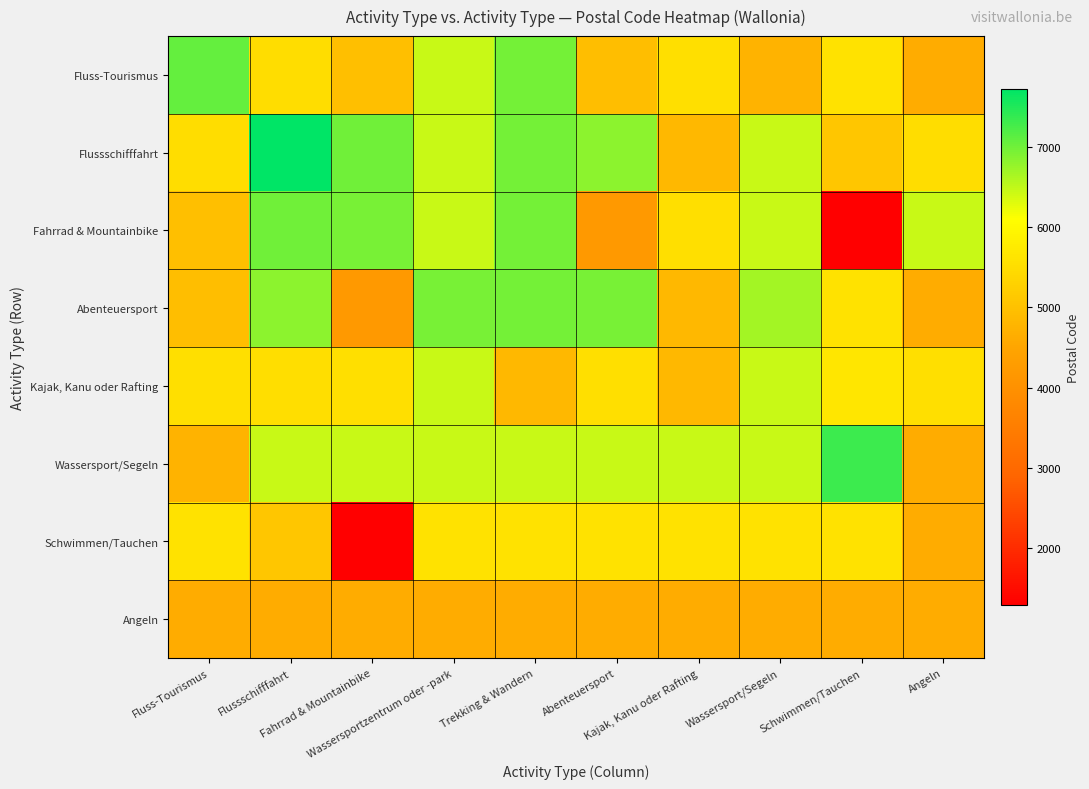

Reading left to right, transcribe all the data shown in this chart.

Fluss-Tourismus: Fluss-Tourismus=7070	Flussschifffahrt=5500	Fahrrad & Mountainbike=4970	Wassersportzentrum oder -park=6440	Trekking & Wandern=6983	Abenteuersport=4950	Kajak, Kanu oder Rafting=5550	Wassersport/Segeln=4750	Schwimmen/Tauchen=5590	Angeln=4630
Flussschifffahrt: Fluss-Tourismus=5500	Flussschifffahrt=7710	Fahrrad & Mountainbike=6987	Wassersportzentrum oder -park=6440	Trekking & Wandern=6983	Abenteuersport=6830	Kajak, Kanu oder Rafting=4845	Wassersport/Segeln=6440	Schwimmen/Tauchen=5100	Angeln=5500
Fahrrad & Mountainbike: Fluss-Tourismus=4970	Flussschifffahrt=6987	Fahrrad & Mountainbike=6940	Wassersportzentrum oder -park=6440	Trekking & Wandern=6980	Abenteuersport=4190	Kajak, Kanu oder Rafting=5550	Wassersport/Segeln=6440	Schwimmen/Tauchen=1300	Angeln=6440
Abenteuersport: Fluss-Tourismus=4950	Flussschifffahrt=6830	Fahrrad & Mountainbike=4180	Wassersportzentrum oder -park=6940	Trekking & Wandern=6980	Abenteuersport=6940	Kajak, Kanu oder Rafting=4845	Wassersport/Segeln=6670	Schwimmen/Tauchen=5590	Angeln=4630
Kajak, Kanu oder Rafting: Fluss-Tourismus=5550	Flussschifffahrt=5530	Fahrrad & Mountainbike=5550	Wassersportzentrum oder -park=6440	Trekking & Wandern=4845	Abenteuersport=5550	Kajak, Kanu oder Rafting=4845	Wassersport/Segeln=6440	Schwimmen/Tauchen=5670	Angeln=5550
Wassersport/Segeln: Fluss-Tourismus=4750	Flussschifffahrt=6440	Fahrrad & Mountainbike=6440	Wassersportzentrum oder -park=6440	Trekking & Wandern=6440	Abenteuersport=6440	Kajak, Kanu oder Rafting=6440	Wassersport/Segeln=6440	Schwimmen/Tauchen=7333	Angeln=4630
Schwimmen/Tauchen: Fluss-Tourismus=5590	Flussschifffahrt=5100	Fahrrad & Mountainbike=1300	Wassersportzentrum oder -park=5590	Trekking & Wandern=5590	Abenteuersport=5590	Kajak, Kanu oder Rafting=5590	Wassersport/Segeln=5590	Schwimmen/Tauchen=5590	Angeln=4630
Angeln: Fluss-Tourismus=4630	Flussschifffahrt=4630	Fahrrad & Mountainbike=4630	Wassersportzentrum oder -park=4630	Trekking & Wandern=4630	Abenteuersport=4630	Kajak, Kanu oder Rafting=4630	Wassersport/Segeln=4630	Schwimmen/Tauchen=4630	Angeln=4630